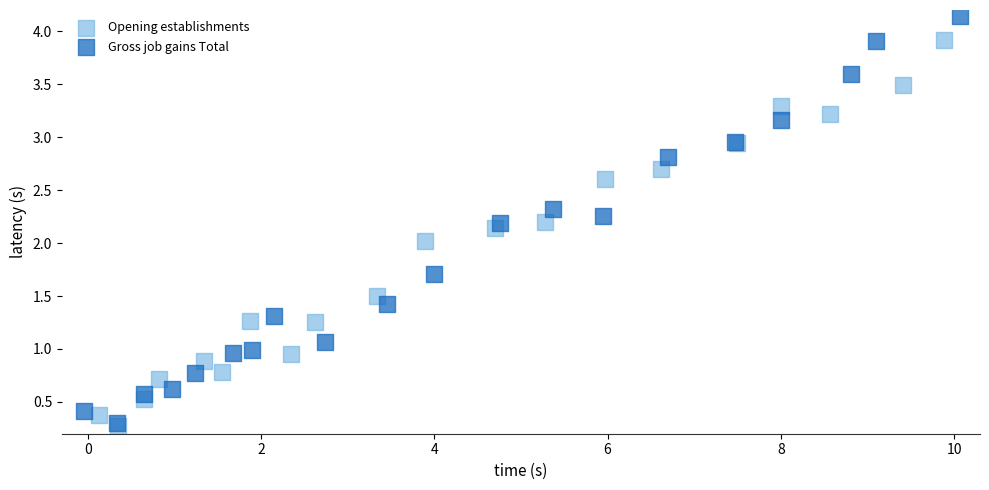

What are all the series names shown in the legend?

Opening establishments, Gross job gains Total